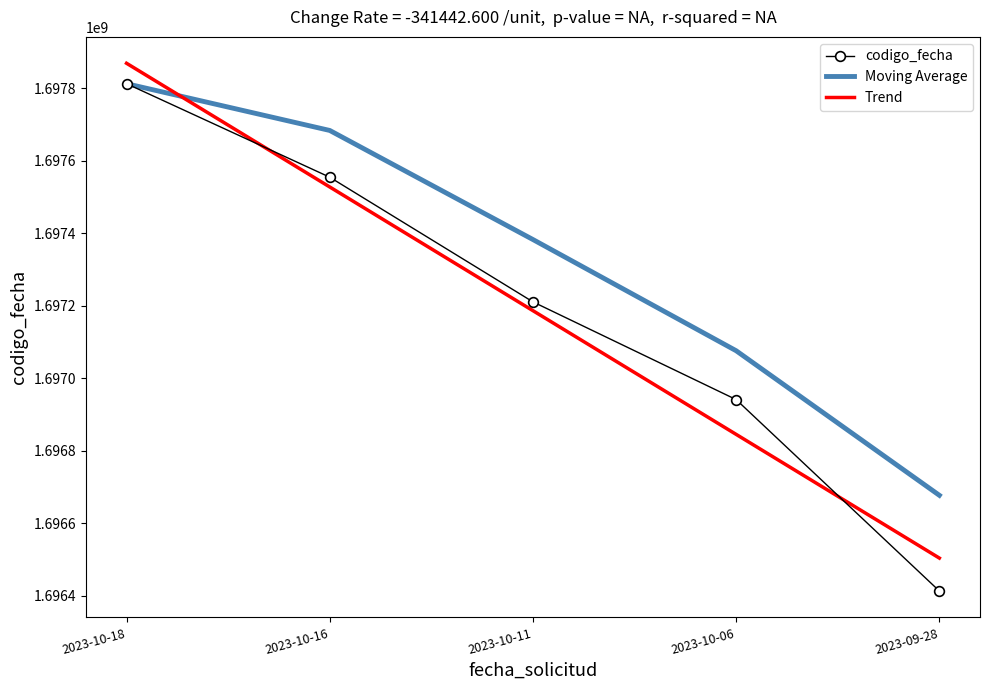

What is the total value across all series at 2023-10-18?

5093495219.2